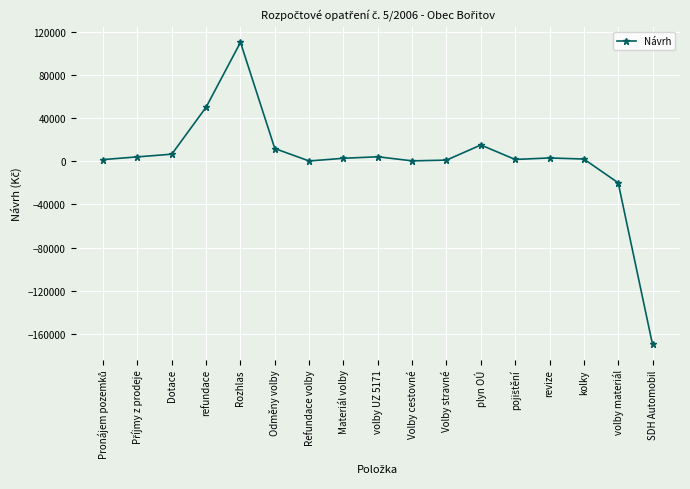

What is the value of the 12th point from the left?

15000